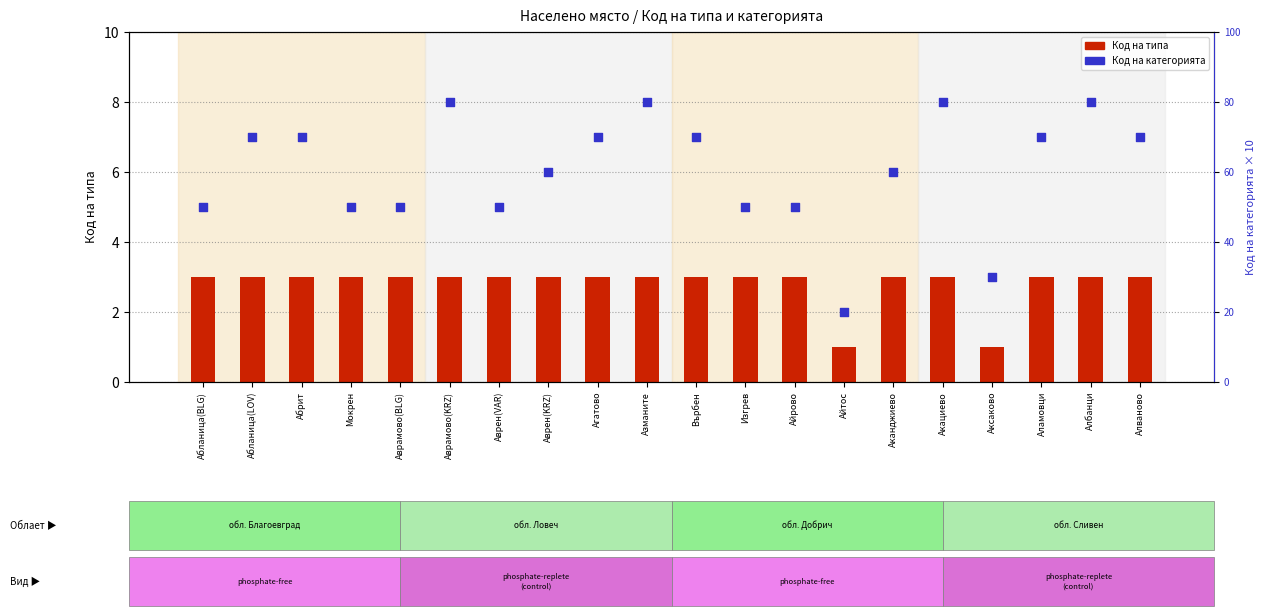

Which series reaches the maximum Y coordinate?

Код на категорията